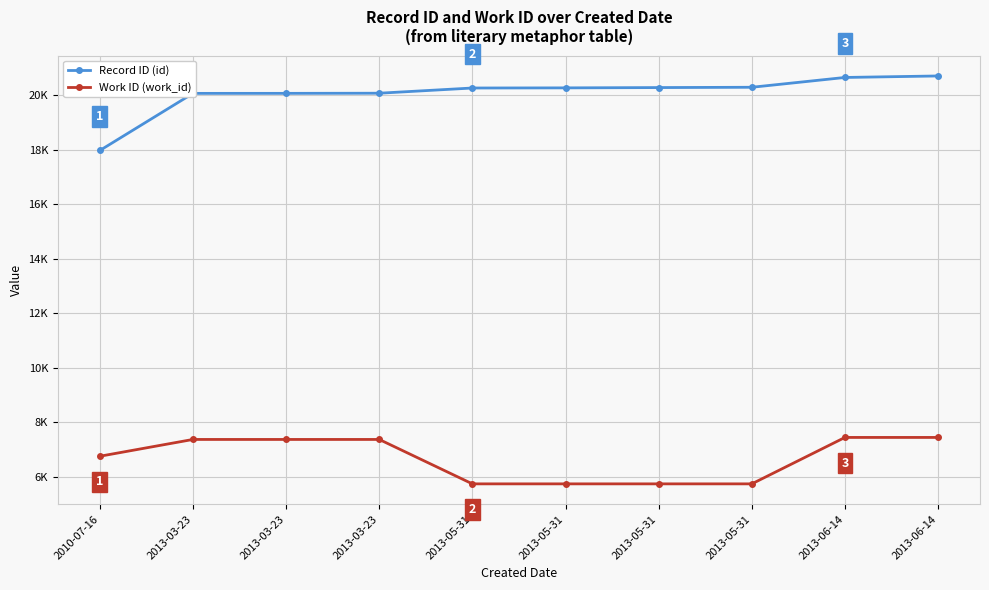

What are all the series names shown in the legend?

Record ID (id), Work ID (work_id)